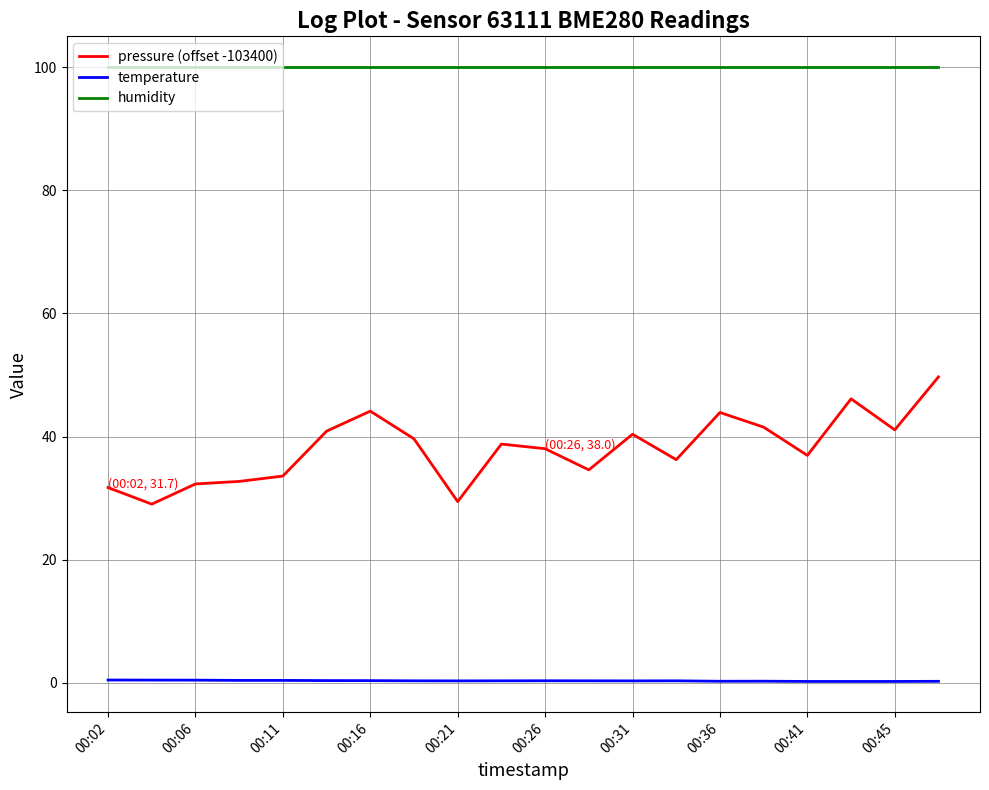

What is the lowest value of the pressure (offset -103400) series?

29.0